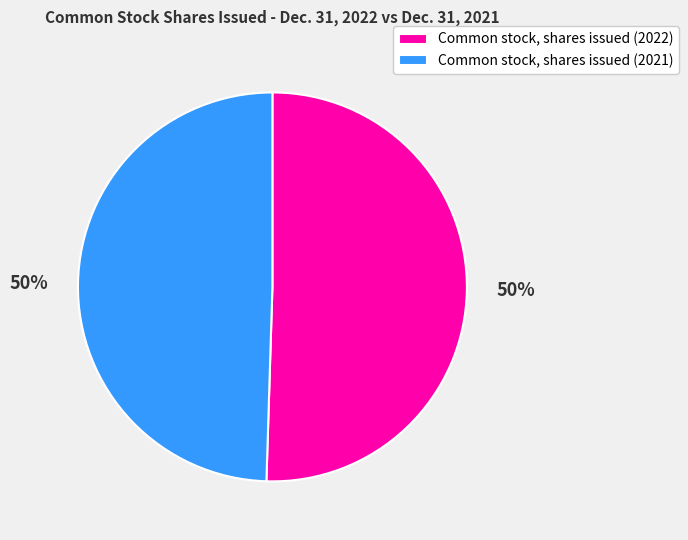

To the nearest percent, what is the combined percentage of Common stock, shares issued (2021) and Common stock, shares issued (2022)?

100%